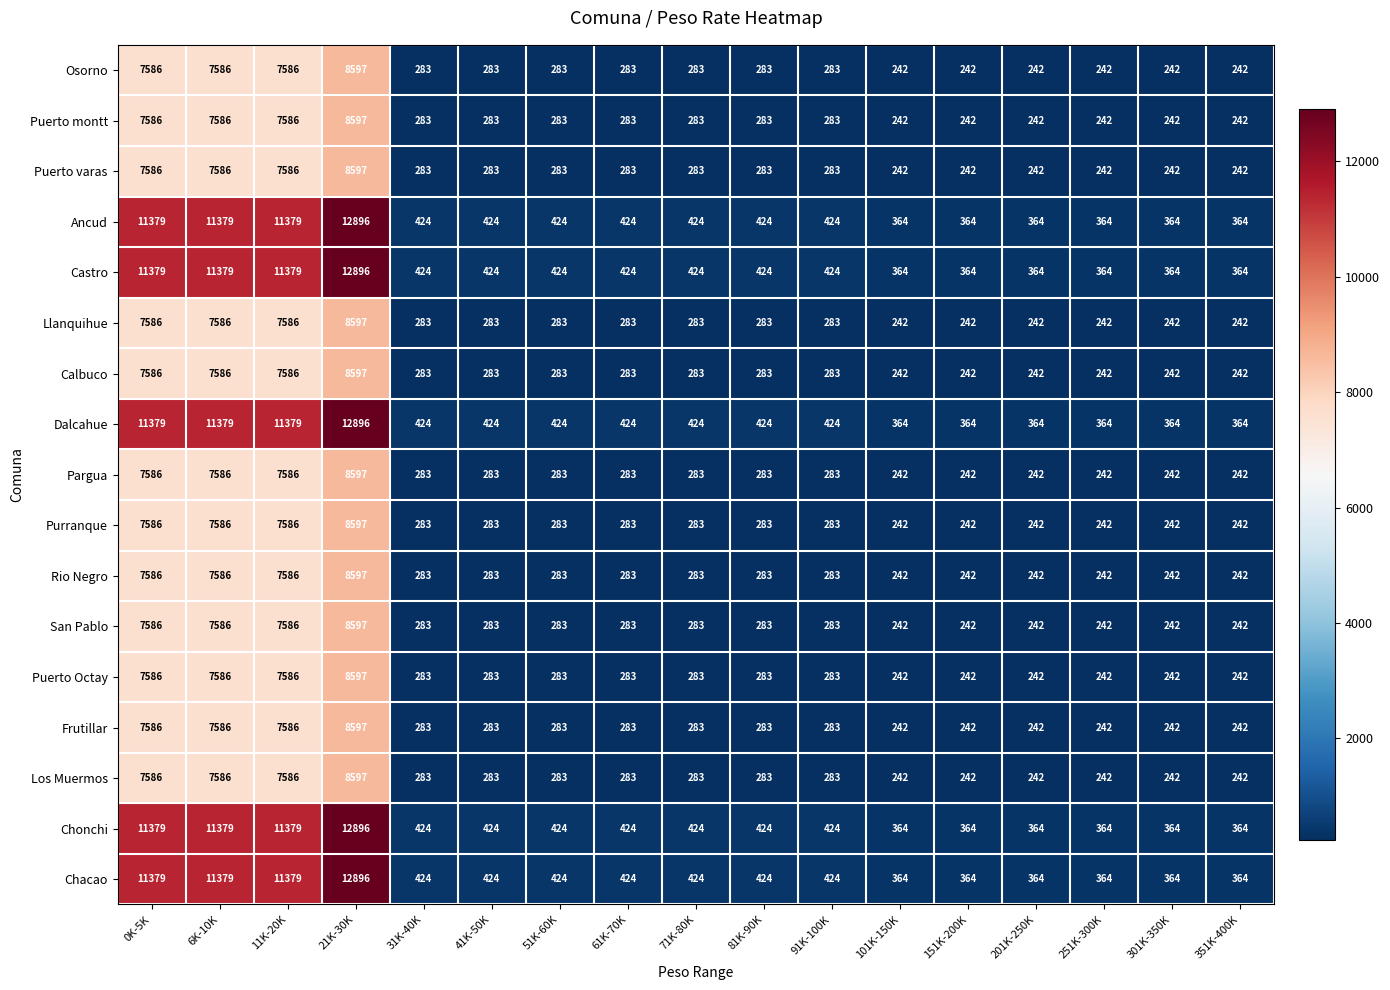

Is it true that Castro equals 424 at 71K-80K?

True